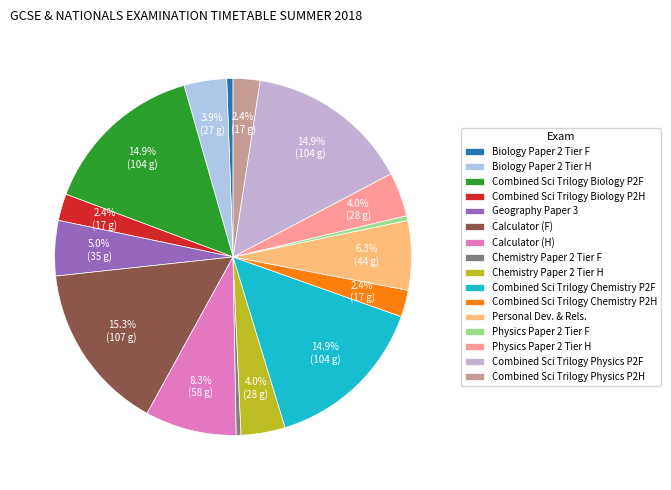

The Biology Paper 2 Tier H slice represents 4% of the pie. True or false?

True